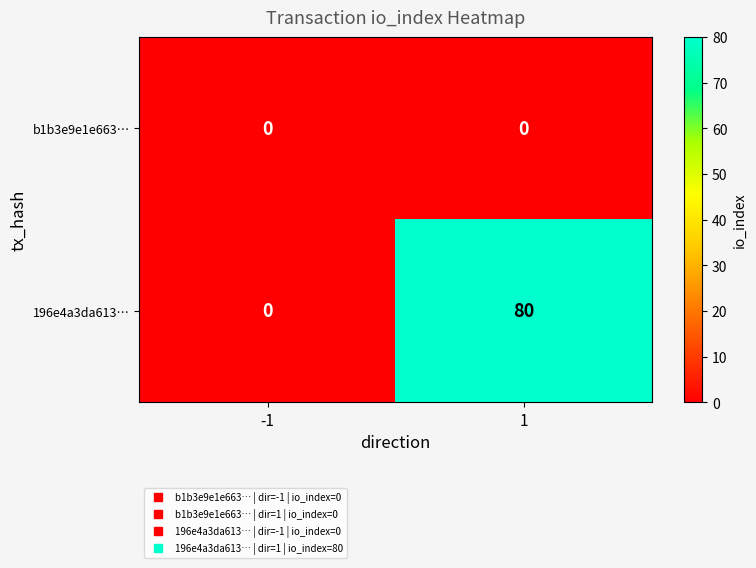

At 1, list the series in order from smallest to largest.

b1b3e9e1e663…, 196e4a3da613…